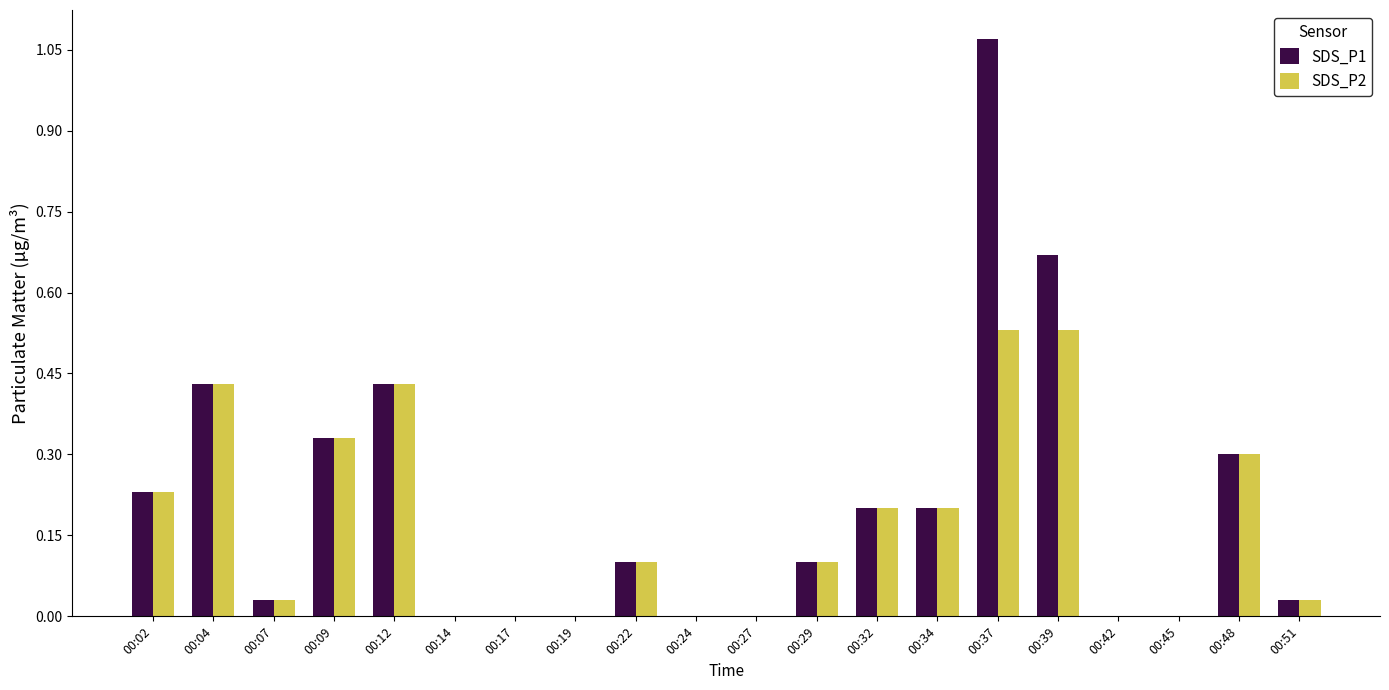

What is the sum of all SDS_P2 values?

3.4